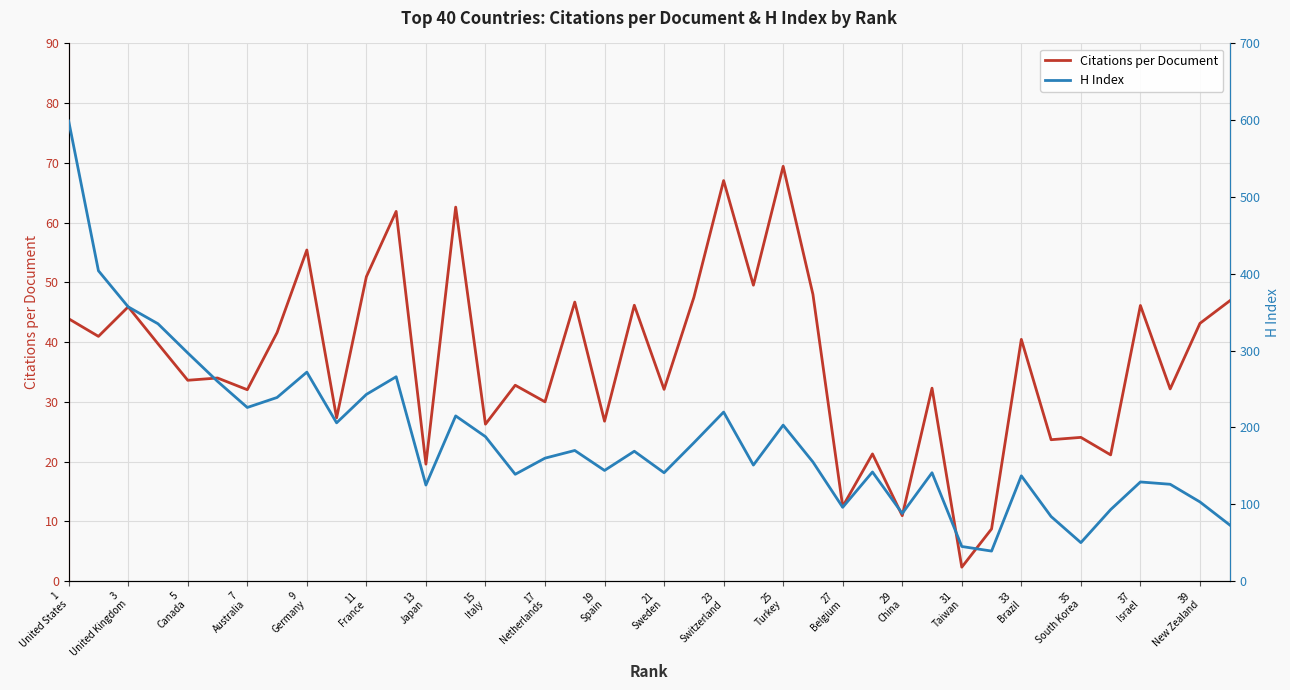

What are all the series names shown in the legend?

Citations per Document, H Index